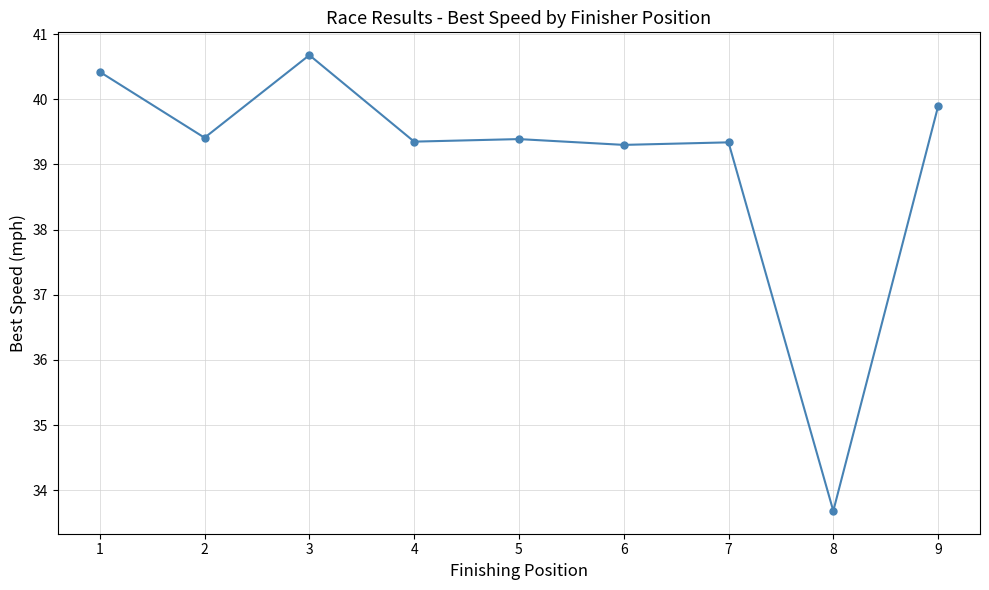

What is the average value?

39.1